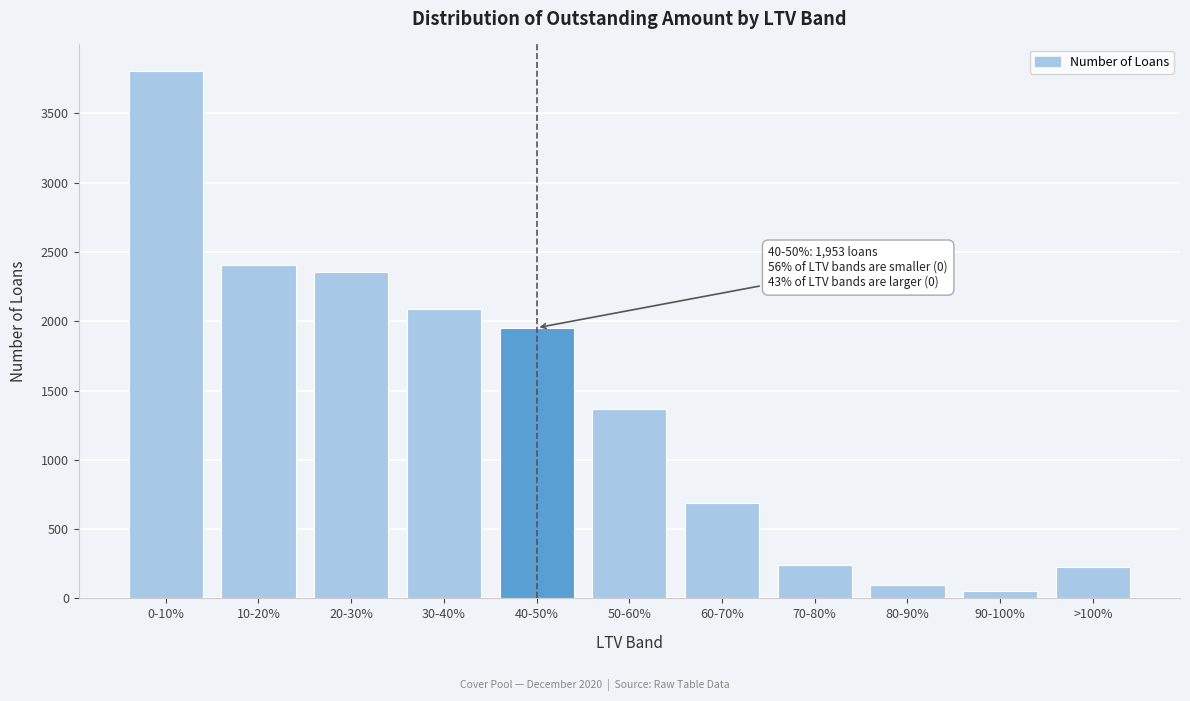

What is the average value?

1390